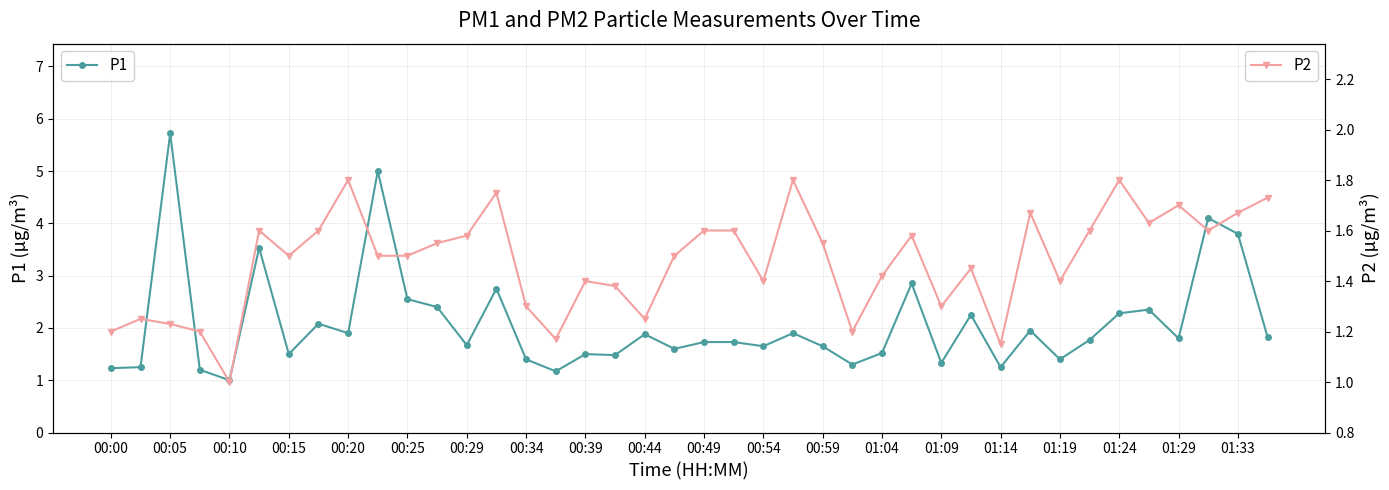

Rank the series by their maximum value, from lowest to highest.

P2, P1